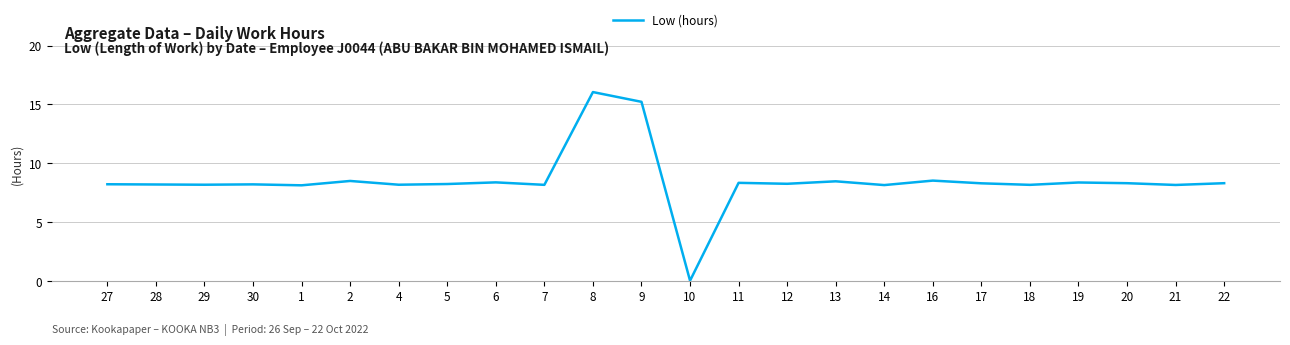

What position from the right is 13?

9